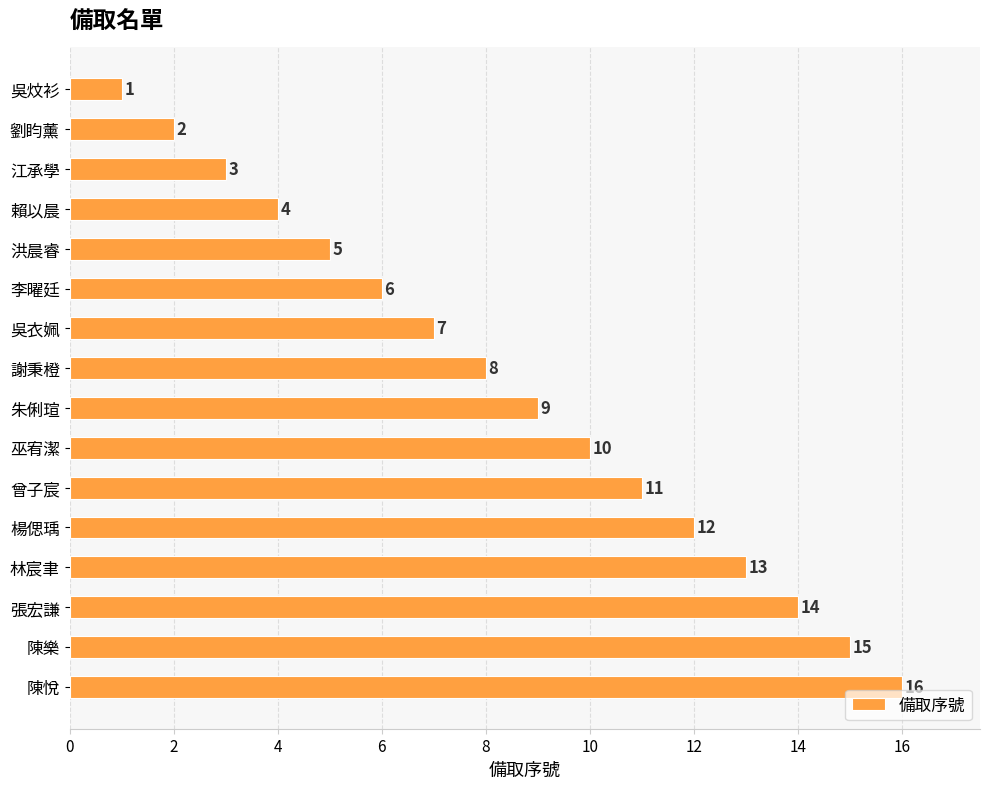

Is it true that the value at 吳衣姵 is 11?

False